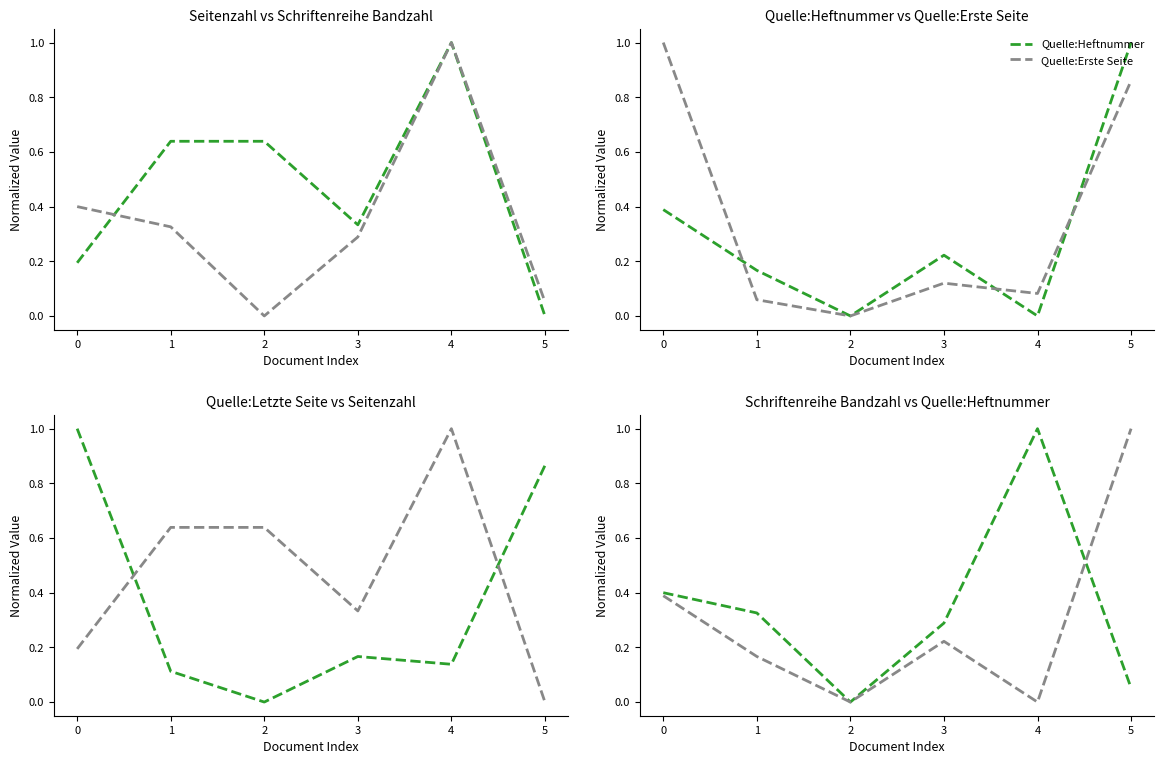

True or false: Quelle:Letzte Seite has a value of 1.5 at 0.

False